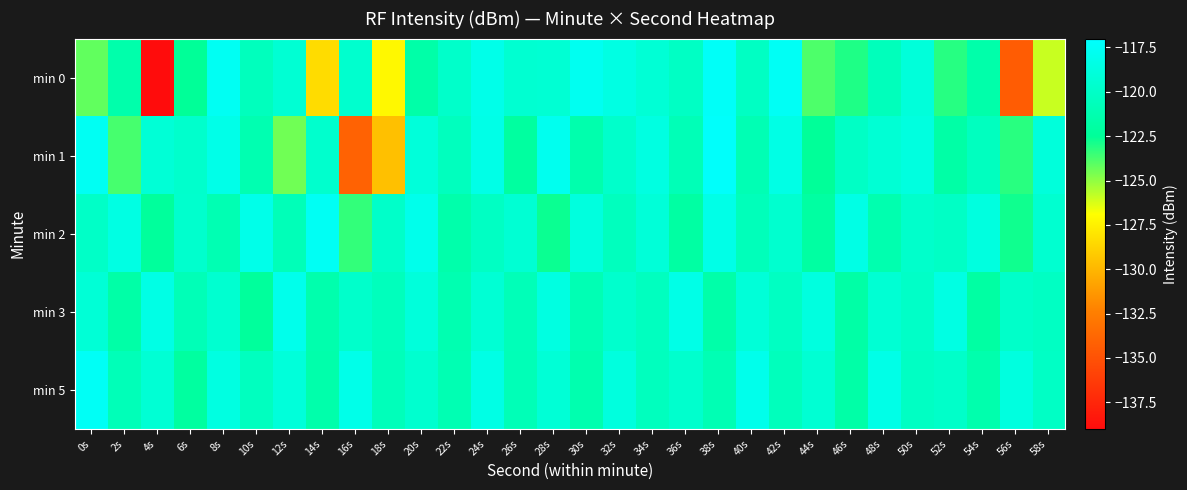

Reading right to left, what are all the values shown in this chart?

min 0: 58s=-125.9	56s=-134.4	54s=-121.6	52s=-123.2	50s=-119.0	48s=-120.7	46s=-123.0	44s=-123.8	42s=-117.6	40s=-120.2	38s=-117.4	36s=-120.1	34s=-119.2	32s=-118.5	30s=-117.8	28s=-119.3	26s=-119.5	24s=-118.2	22s=-119.8	20s=-121.7	18s=-127.2	16s=-119.6	14s=-128.4	12s=-119.4	10s=-120.6	8s=-117.6	6s=-122.5	4s=-139.1	2s=-121.5	0s=-124.2
min 1: 58s=-118.9	56s=-123.2	54s=-120.4	52s=-121.8	50s=-118.7	48s=-119.3	46s=-120.1	44s=-122.5	42s=-118.4	40s=-121.0	38s=-117.2	36s=-120.9	34s=-118.6	32s=-119.8	30s=-121.4	28s=-117.9	26s=-122.1	24s=-118.3	22s=-120.5	20s=-119.0	18s=-129.6	16s=-134.0	14s=-119.7	12s=-124.4	10s=-121.2	8s=-118.2	6s=-119.7	4s=-119.2	2s=-123.7	0s=-117.6
min 2: 58s=-119.5	56s=-122.8	54s=-118.7	52s=-120.1	50s=-119.8	48s=-121.3	46s=-118.4	44s=-122.0	42s=-119.6	40s=-120.7	38s=-118.3	36s=-121.9	34s=-119.1	32s=-120.5	30s=-118.8	28s=-122.7	26s=-119.4	24s=-120.2	22s=-121.5	20s=-118.1	18s=-119.9	16s=-123.4	14s=-117.6	12s=-120.8	10s=-118.2	8s=-121.1	6s=-119.7	4s=-122.3	2s=-118.5	0s=-120.0
min 3: 58s=-120.2	56s=-119.9	54s=-121.9	52s=-118.5	50s=-120.0	48s=-119.4	46s=-121.8	44s=-118.7	42s=-120.3	40s=-119.1	38s=-121.6	36s=-118.3	34s=-120.4	32s=-119.7	30s=-121.0	28s=-118.6	26s=-120.8	24s=-119.3	22s=-121.2	20s=-118.9	18s=-120.6	16s=-119.8	14s=-121.4	12s=-118.1	10s=-122.3	8s=-119.5	6s=-120.9	4s=-118.4	2s=-121.7	0s=-119.2
min 5: 58s=-120.1	56s=-118.7	54s=-121.4	52s=-119.9	50s=-120.2	48s=-118.3	46s=-121.7	44s=-119.4	42s=-120.6	40s=-118.1	38s=-121.0	36s=-119.7	34s=-120.5	32s=-118.8	30s=-121.3	28s=-119.2	26s=-120.9	24s=-118.4	22s=-121.1	20s=-119.6	18s=-120.7	16s=-118.2	14s=-121.5	12s=-119.0	10s=-120.4	8s=-118.6	6s=-122.1	4s=-119.3	2s=-120.8	0s=-117.5